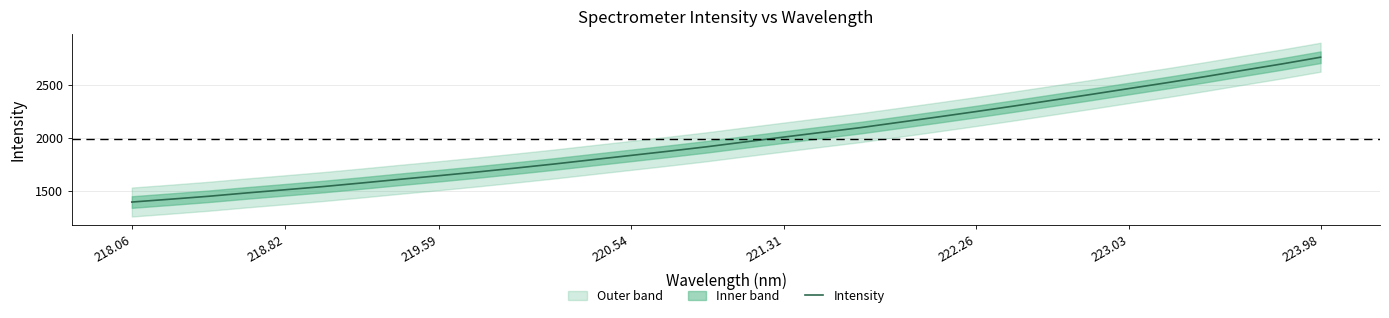

How many values are below 1967?

16